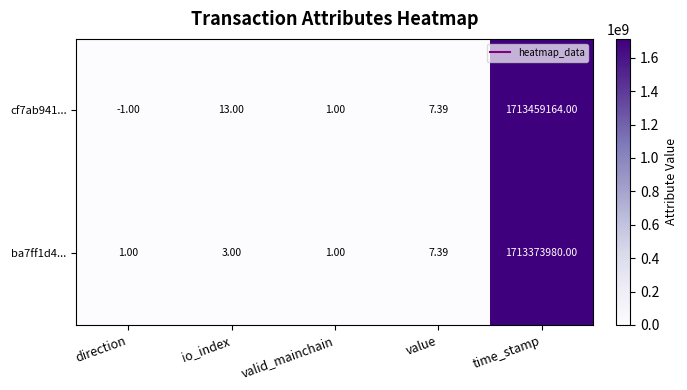

Which series has the widest spread of values?

cf7ab941...